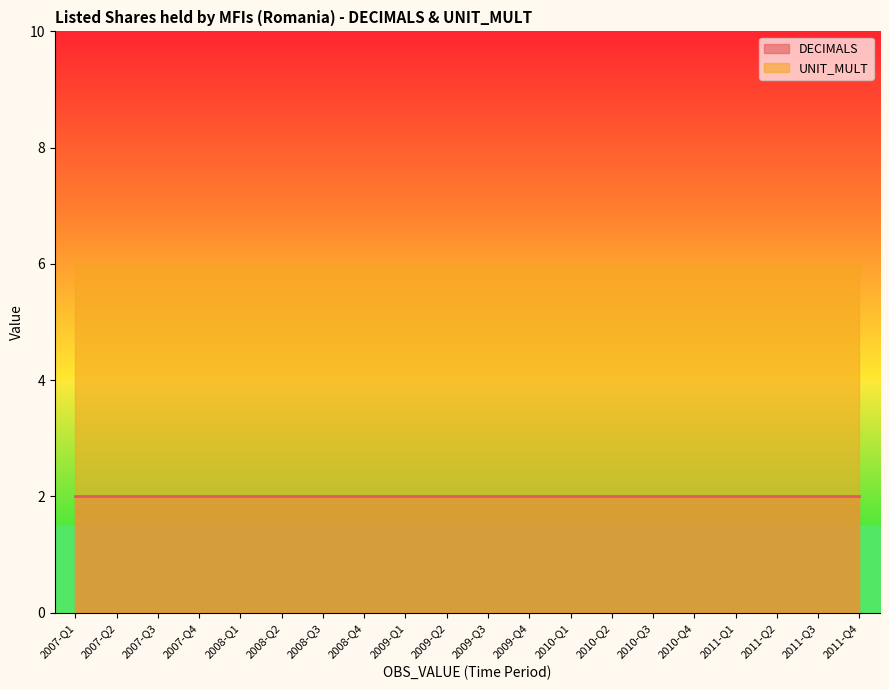

Reading left to right, transcribe all the data shown in this chart.

DECIMALS: 2007-Q1=2	2007-Q2=2	2007-Q3=2	2007-Q4=2	2008-Q1=2	2008-Q2=2	2008-Q3=2	2008-Q4=2	2009-Q1=2	2009-Q2=2	2009-Q3=2	2009-Q4=2	2010-Q1=2	2010-Q2=2	2010-Q3=2	2010-Q4=2	2011-Q1=2	2011-Q2=2	2011-Q3=2	2011-Q4=2
UNIT_MULT: 2007-Q1=6	2007-Q2=6	2007-Q3=6	2007-Q4=6	2008-Q1=6	2008-Q2=6	2008-Q3=6	2008-Q4=6	2009-Q1=6	2009-Q2=6	2009-Q3=6	2009-Q4=6	2010-Q1=6	2010-Q2=6	2010-Q3=6	2010-Q4=6	2011-Q1=6	2011-Q2=6	2011-Q3=6	2011-Q4=6